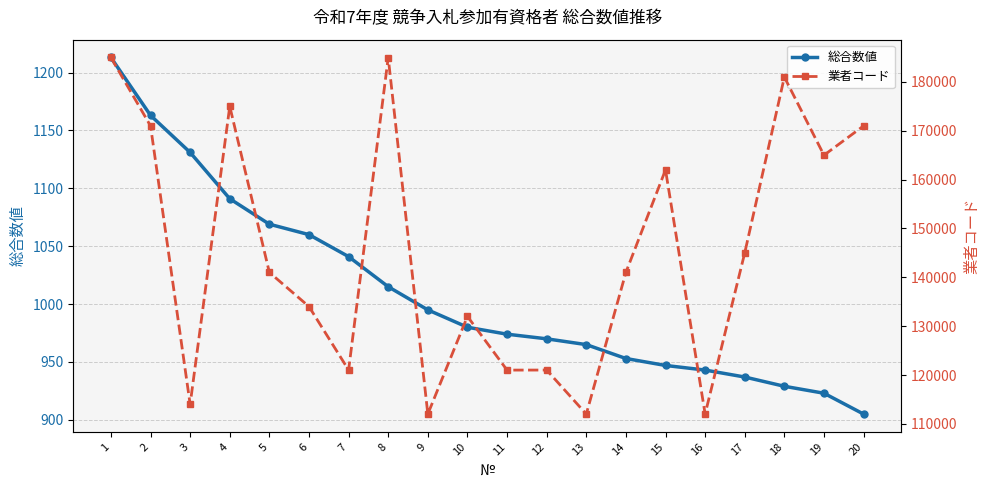

Reading left to right, list all the values displayed in this chart.

総合数値: 1213	1163	1131	1091	1069	1060	1041	1015	995	980	974	970	965	953	947	943	937	929	923	905
業者コード: 185007	171002	114001	175005	141004	134011	121019	185001	112002	132001	121003	121014	112001	141015	162002	112011	145010	181003	165001	171003